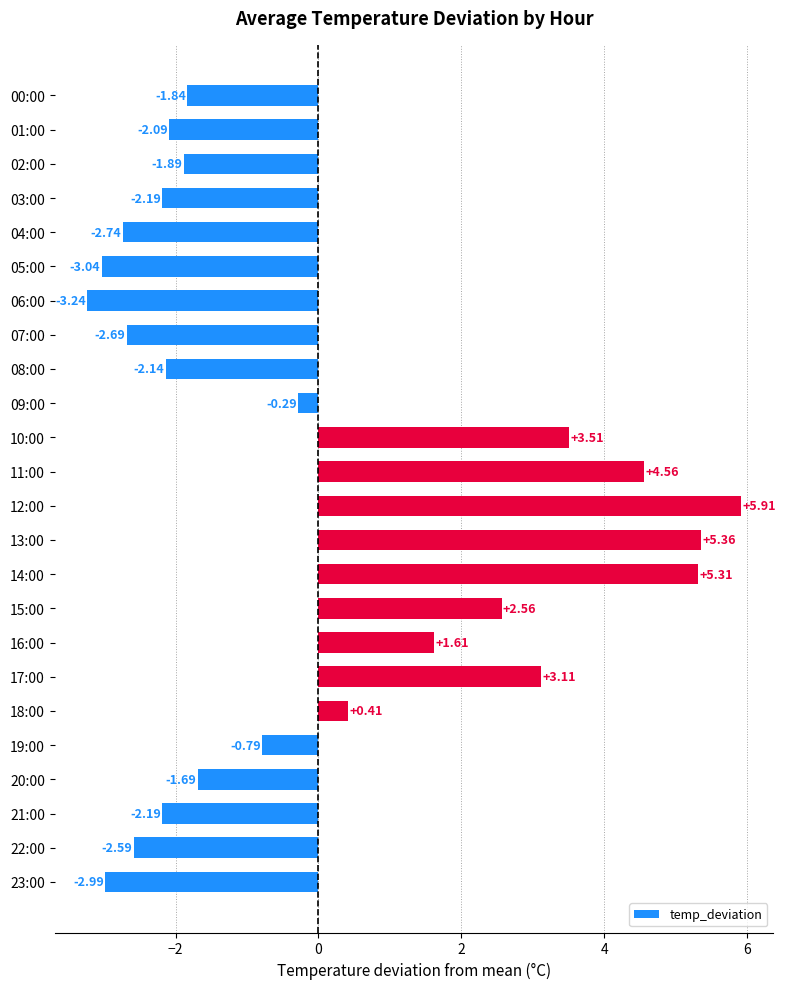

Between 16:00 and 09:00, which is larger?

16:00